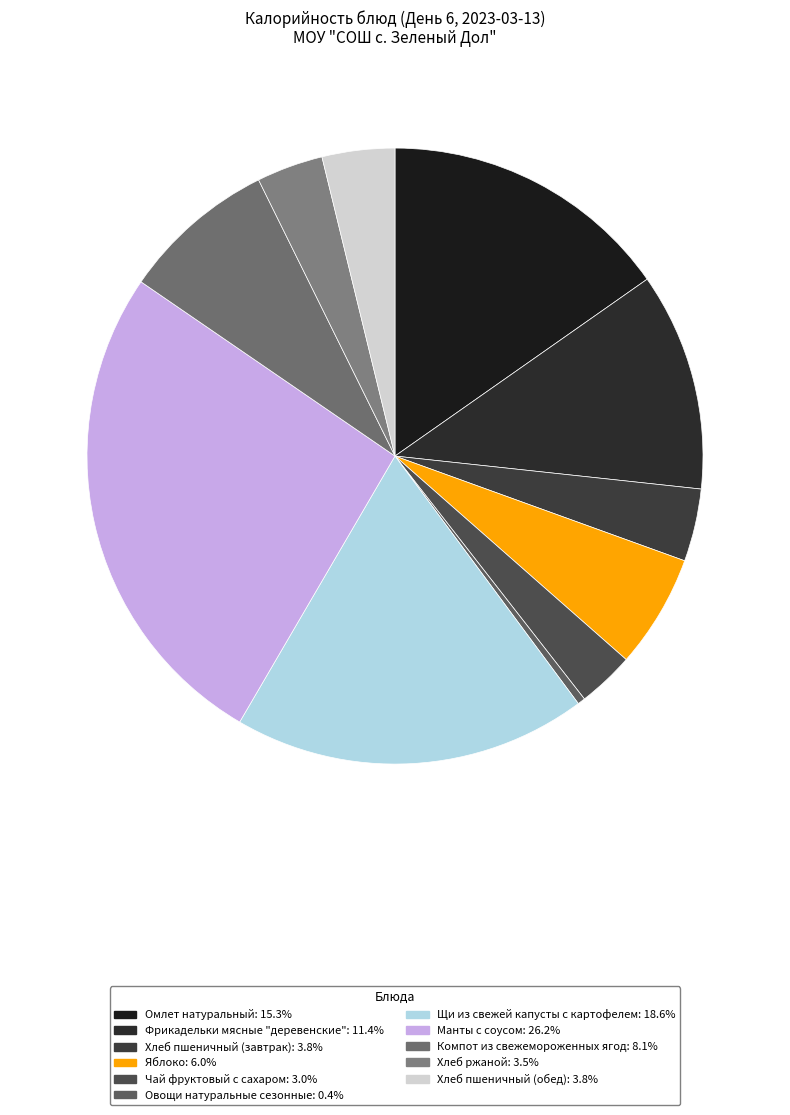

Is it true that Хлеб ржаной is 3% of the pie?

True